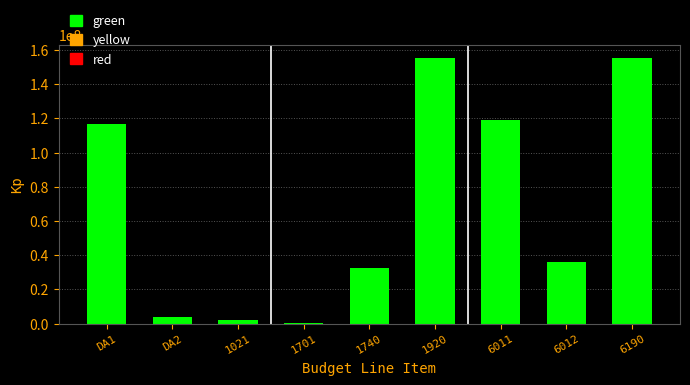

Reading left to right, extract all data points from this chart.

DA1=116667391	DA2=3622549	1021=2223309	1701=41579	1740=32626687	1920=155181515	6011=118890700	6012=36290815	6190=155181515